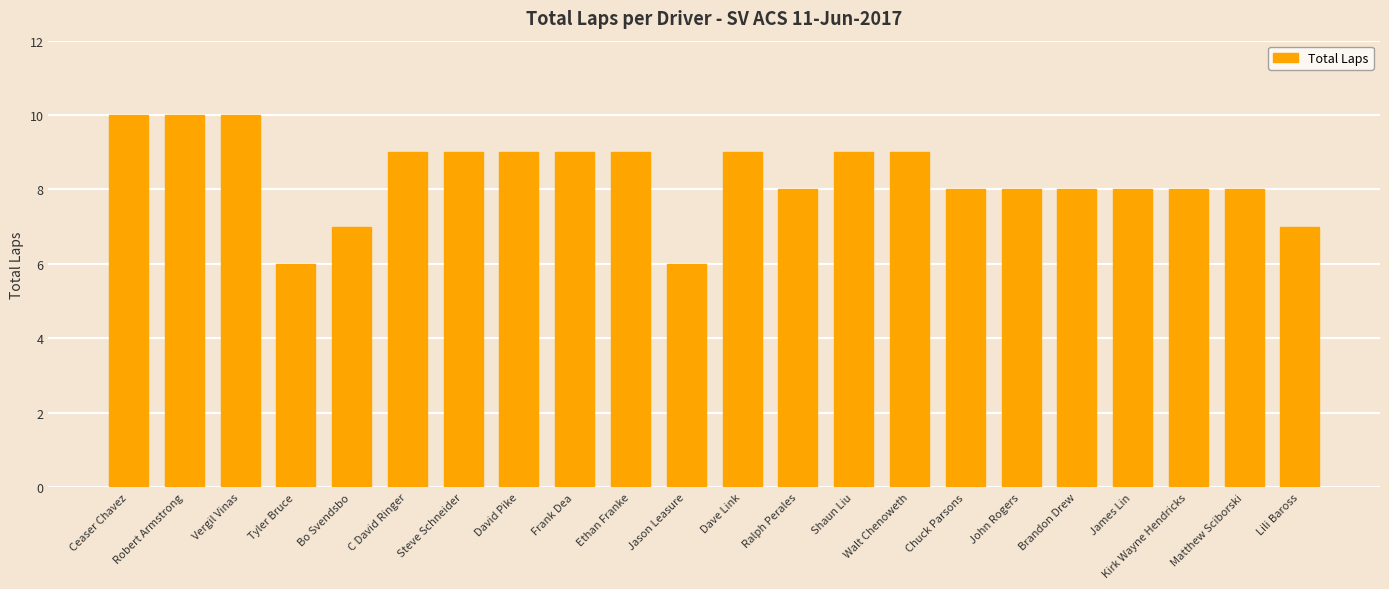

Between Bo Svendsbo and Frank Dea, which is larger?

Frank Dea